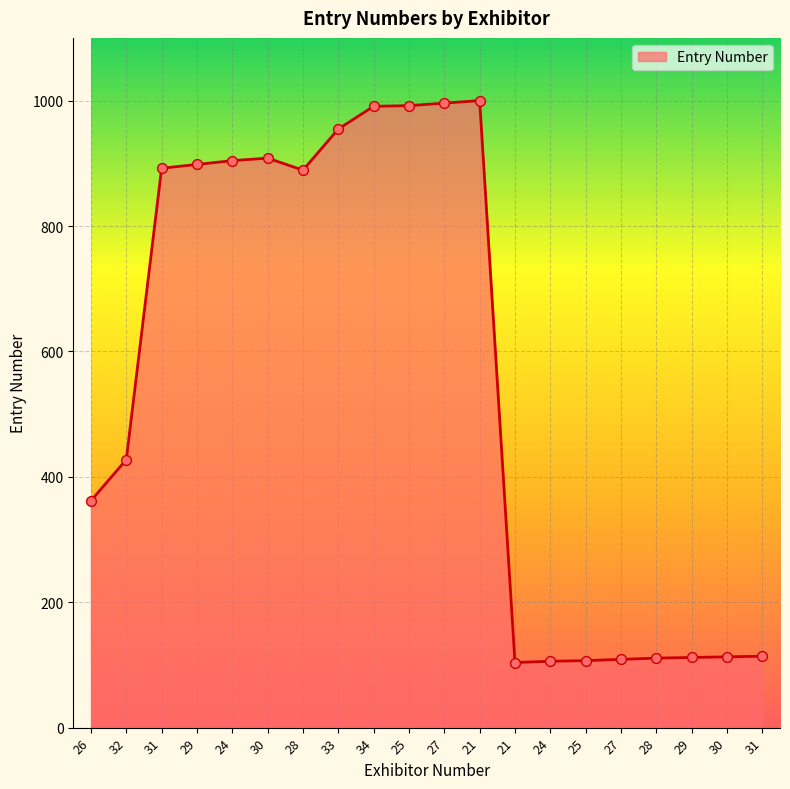

Does the chart have visible grid lines?

Yes